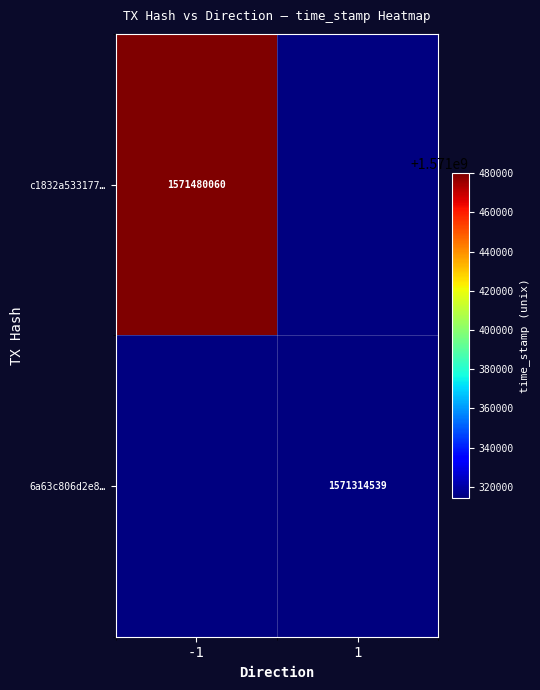

The c1832a533177… series shows 1571480060 at -1. True or false?

True